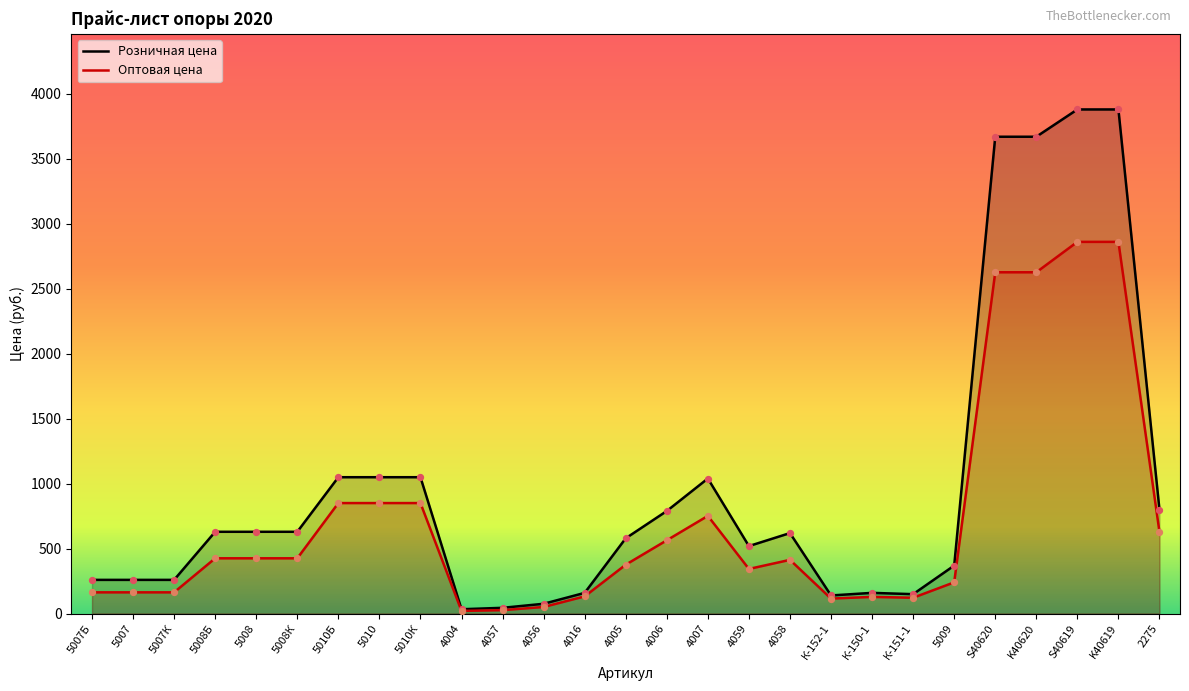

Between 5009 and 5008, which is larger?

5008